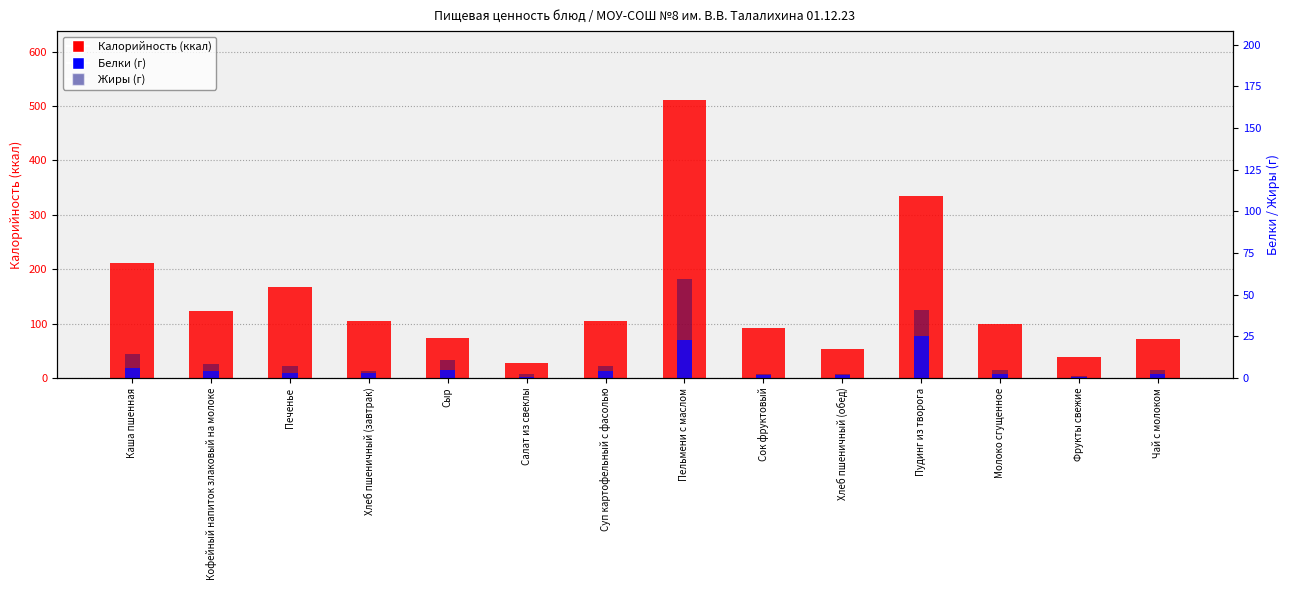

How many groups of bars are there?

14